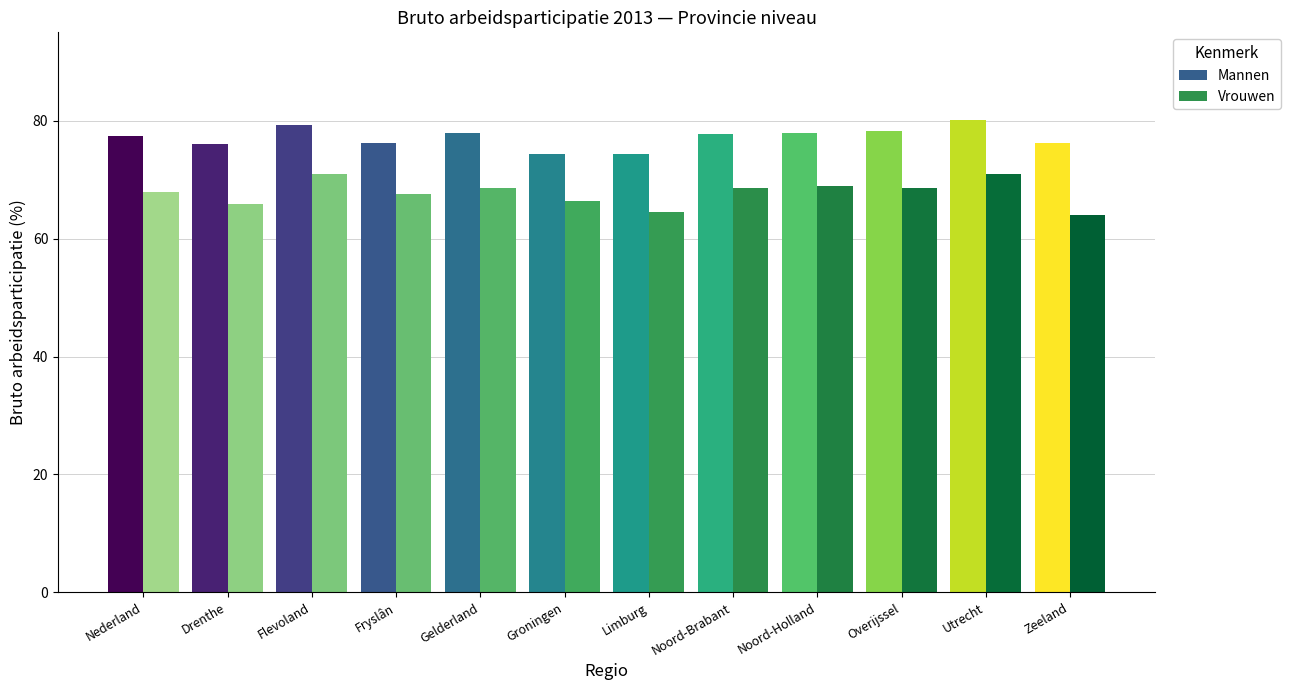

At which label does Vrouwen reach its peak?

Utrecht